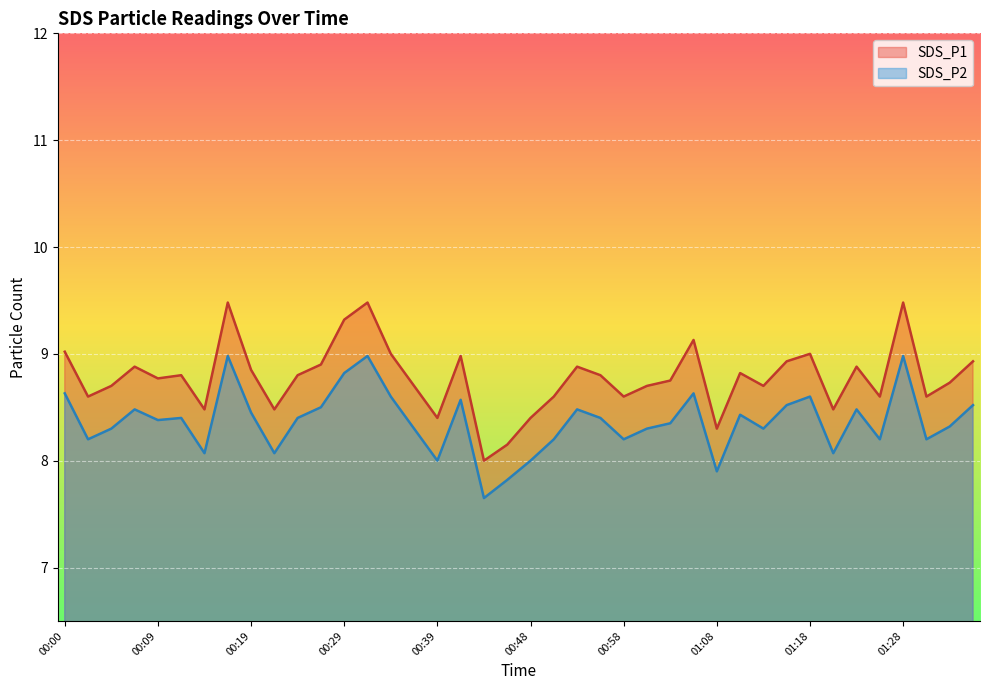

List the series in order of their peak value, highest first.

SDS_P1, SDS_P2